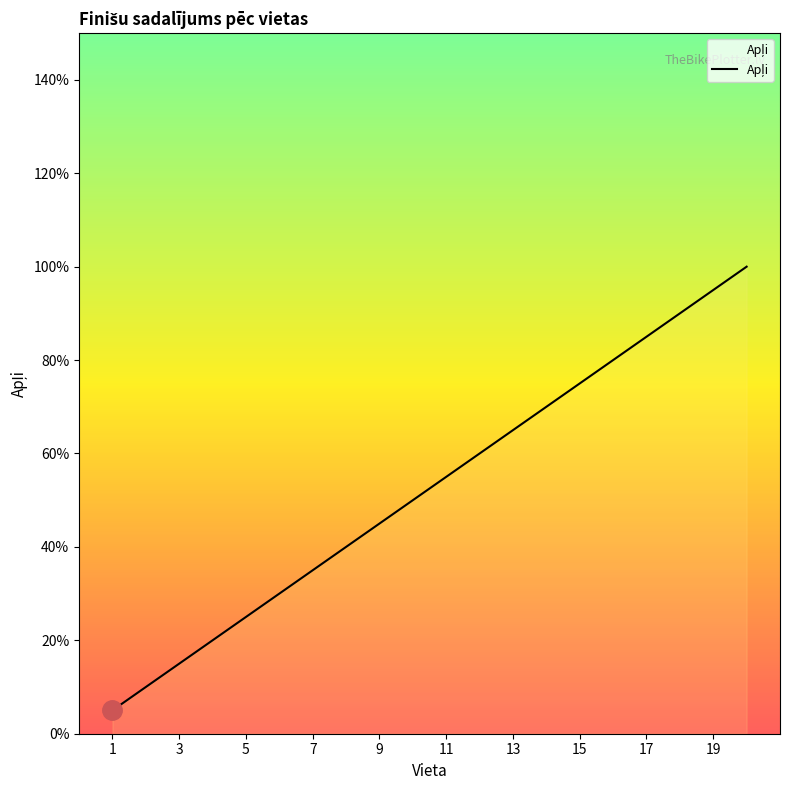

Is this an area chart (filled region under the line)?

No